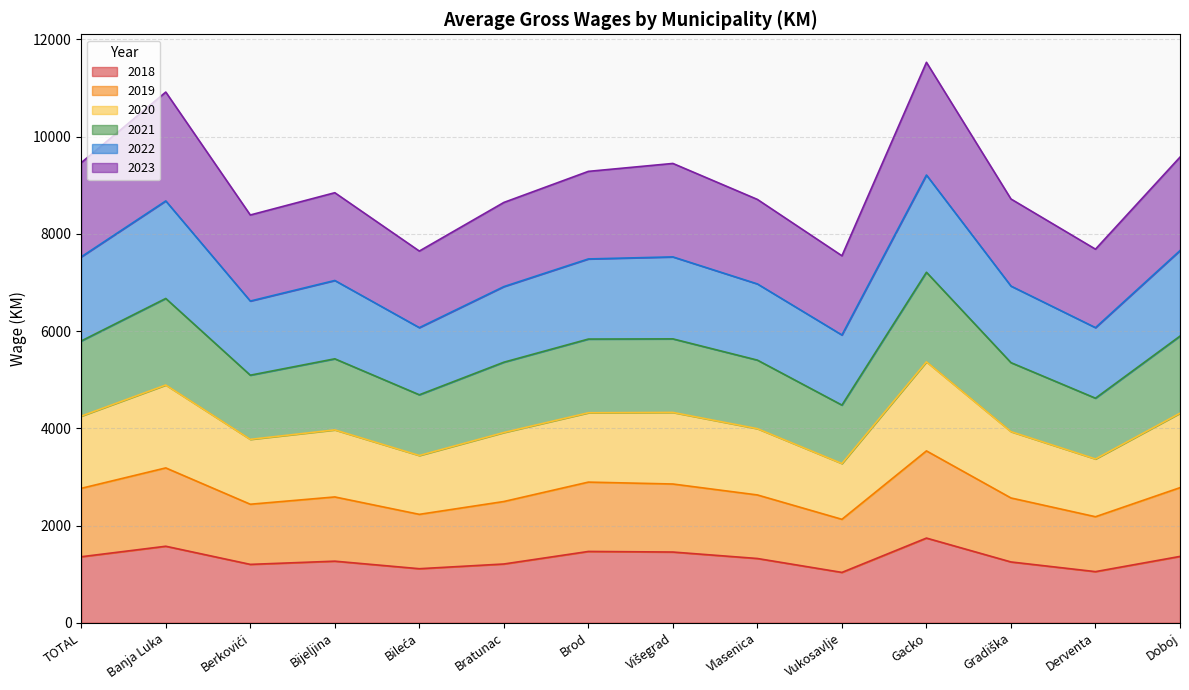

What is the total value across all series at Bijeljina?

8845